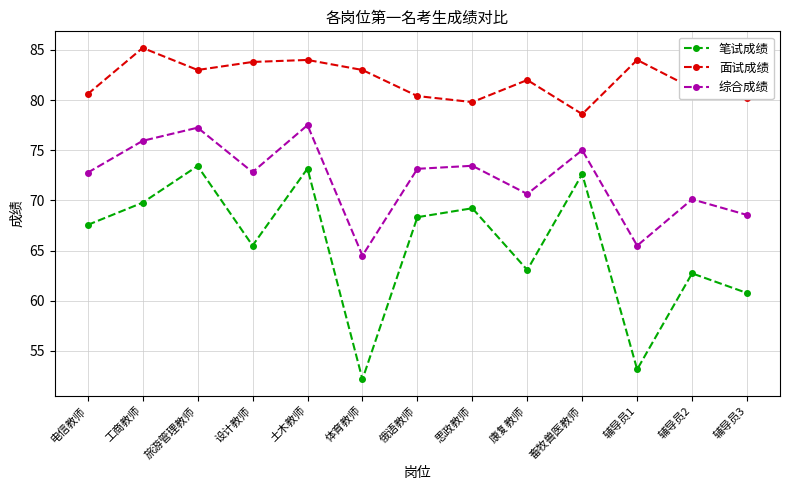

Does the chart display data point markers on the line(s)?

Yes